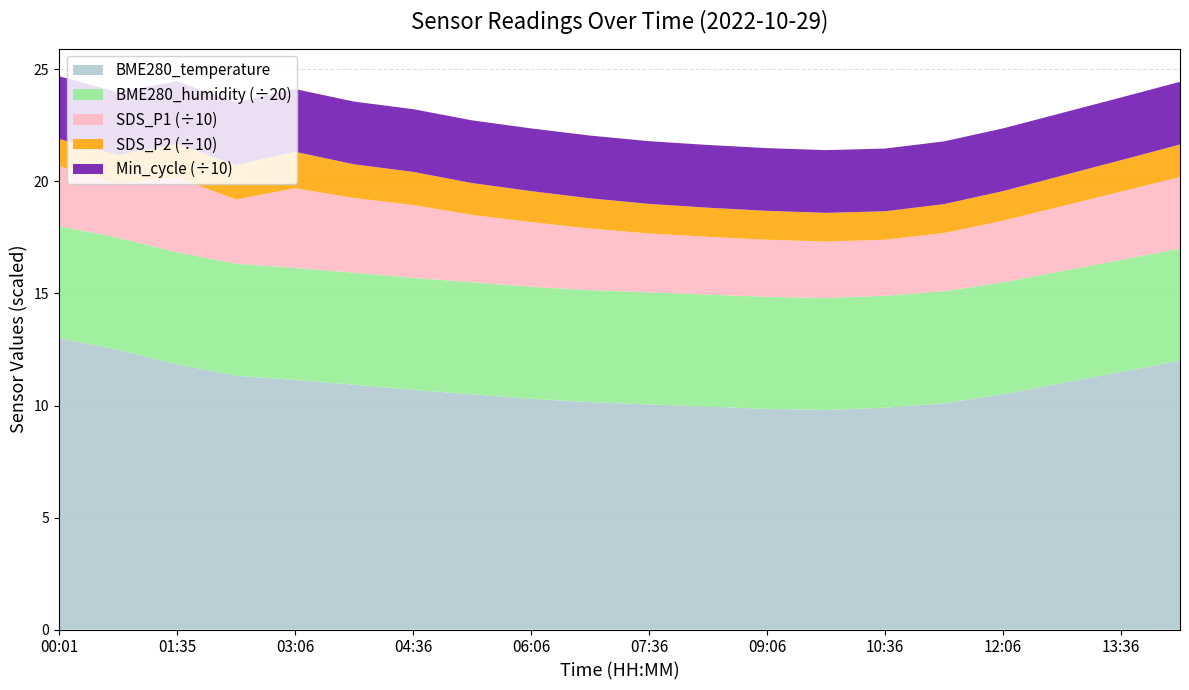

Reading left to right, transcribe all the data shown in this chart.

BME280_temperature: 13.0	12.5	11.8	11.3	11.1	10.9	10.7	10.5	10.3	10.2	10.1	9.9	9.8	9.8	9.9	10.1	10.5	11.0	11.5	12.0
BME280_humidity: 100.0	100.0	100.0	100.0	100.0	100.0	100.0	100.0	100.0	100.0	100.0	100.0	100.0	100.0	100.0	100.0	100.0	100.0	100.0	100.0
SDS_P1: 26.8	23.9	33.4	28.7	35.6	33.4	32.5	30.1	28.9	27.5	26.3	25.8	25.5	25.2	25.0	26.0	27.5	29.0	30.5	32.0
SDS_P2: 12.1	13.0	15.0	15.4	16.3	15.0	14.8	14.2	13.8	13.5	13.2	13.0	12.9	12.8	12.7	12.9	13.2	13.6	14.0	14.5
Min_cycle: 28.0	28.0	28.0	28.0	28.0	28.0	28.0	28.0	28.0	28.0	28.0	28.0	28.0	28.0	28.0	28.0	28.0	28.0	28.0	28.0